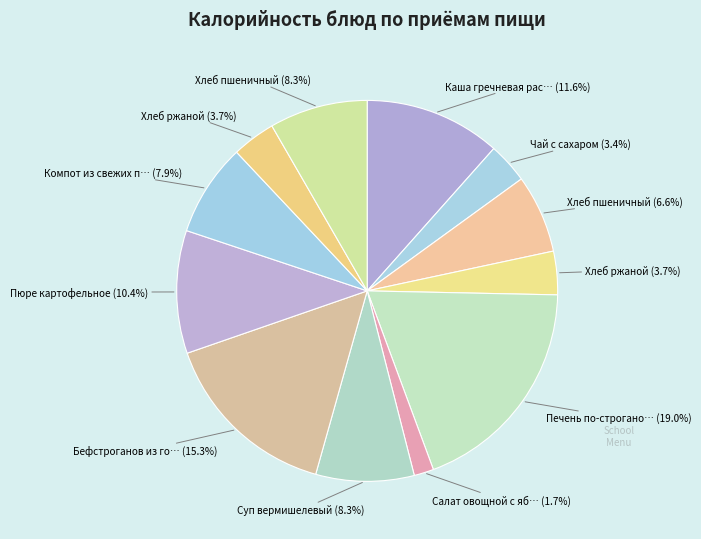

Which slice is the largest?

Печень по-строгановски